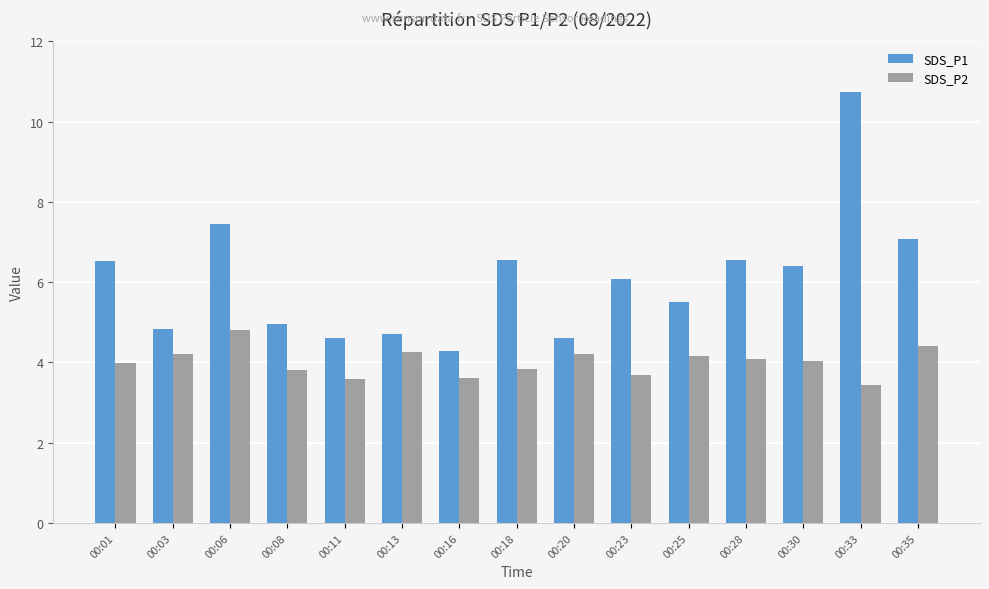

What is the spread (max minus min) of values at 00:33?

7.3